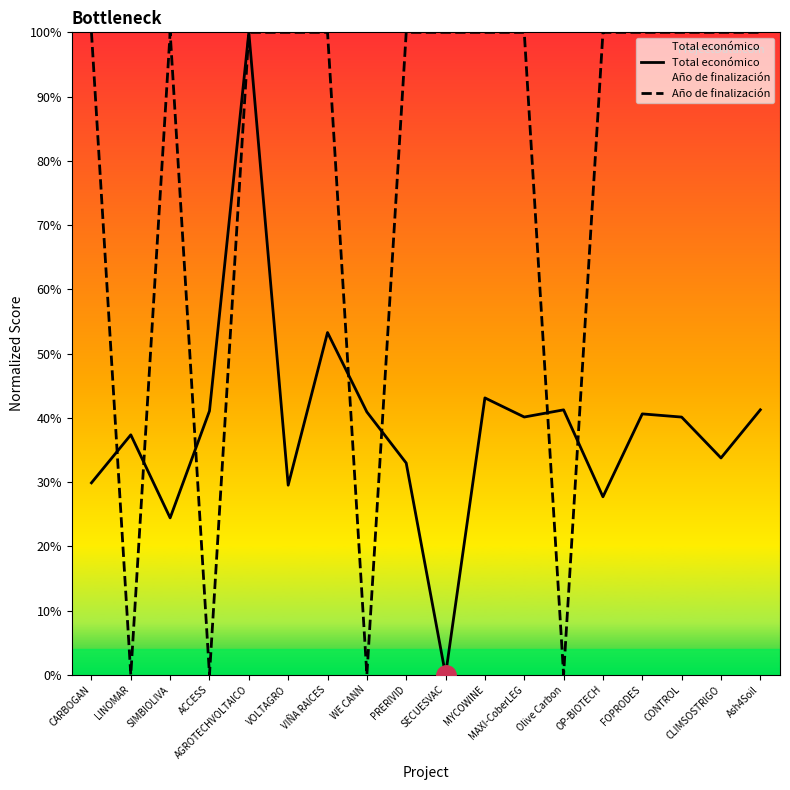

What is the highest value of the Total económico series?

1.0